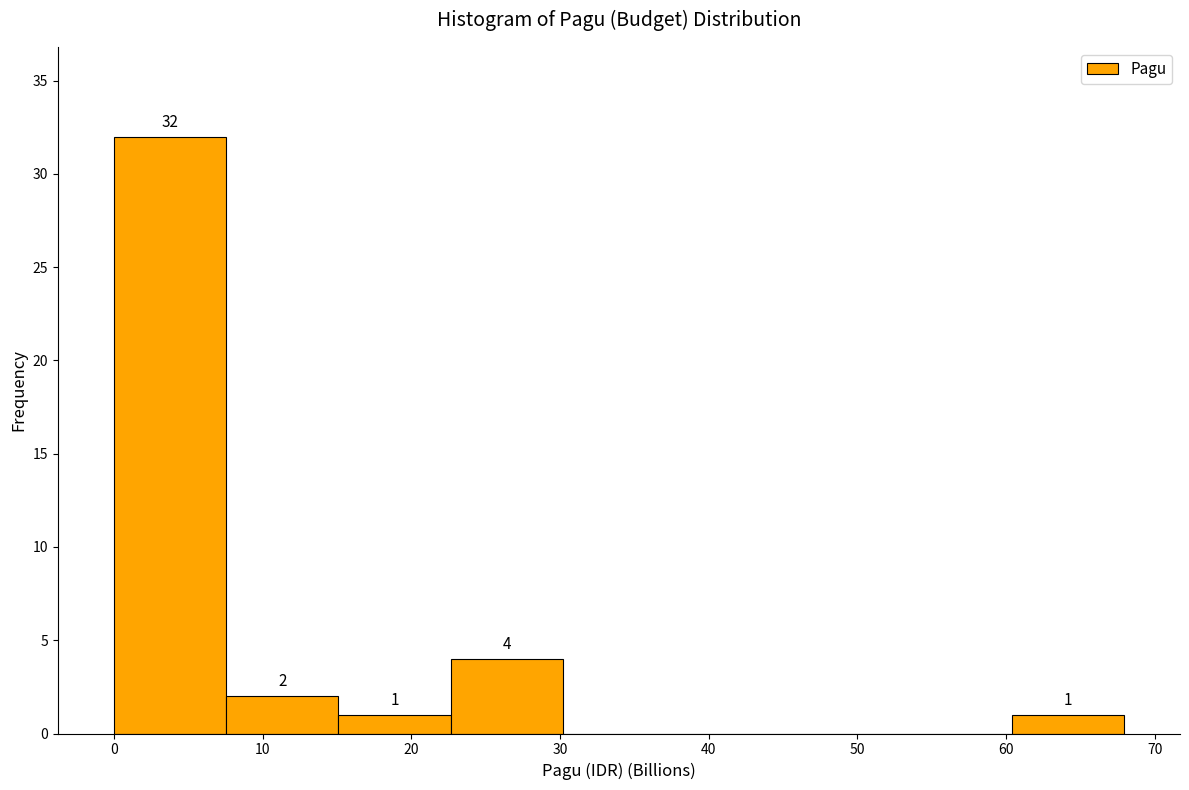

Over which range of the x-axis is the bar tallest?

0 to 8